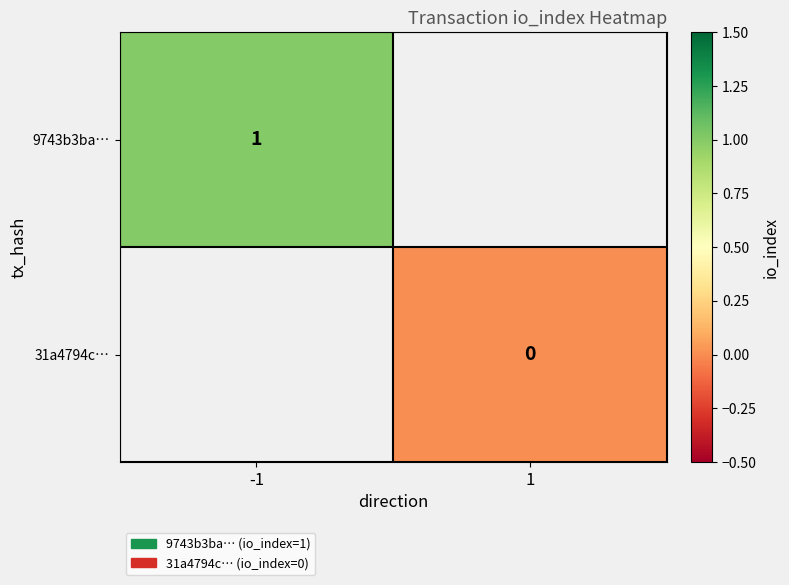

The value of 9743b3ba… at -1 is 1. True or false?

True